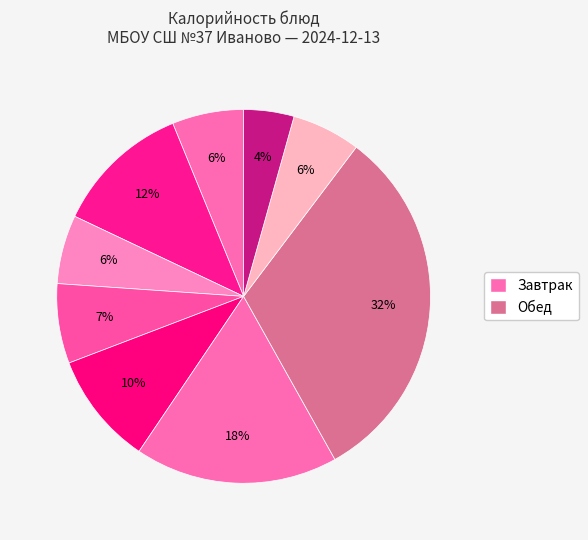

Count the number of slices in the pie.

9